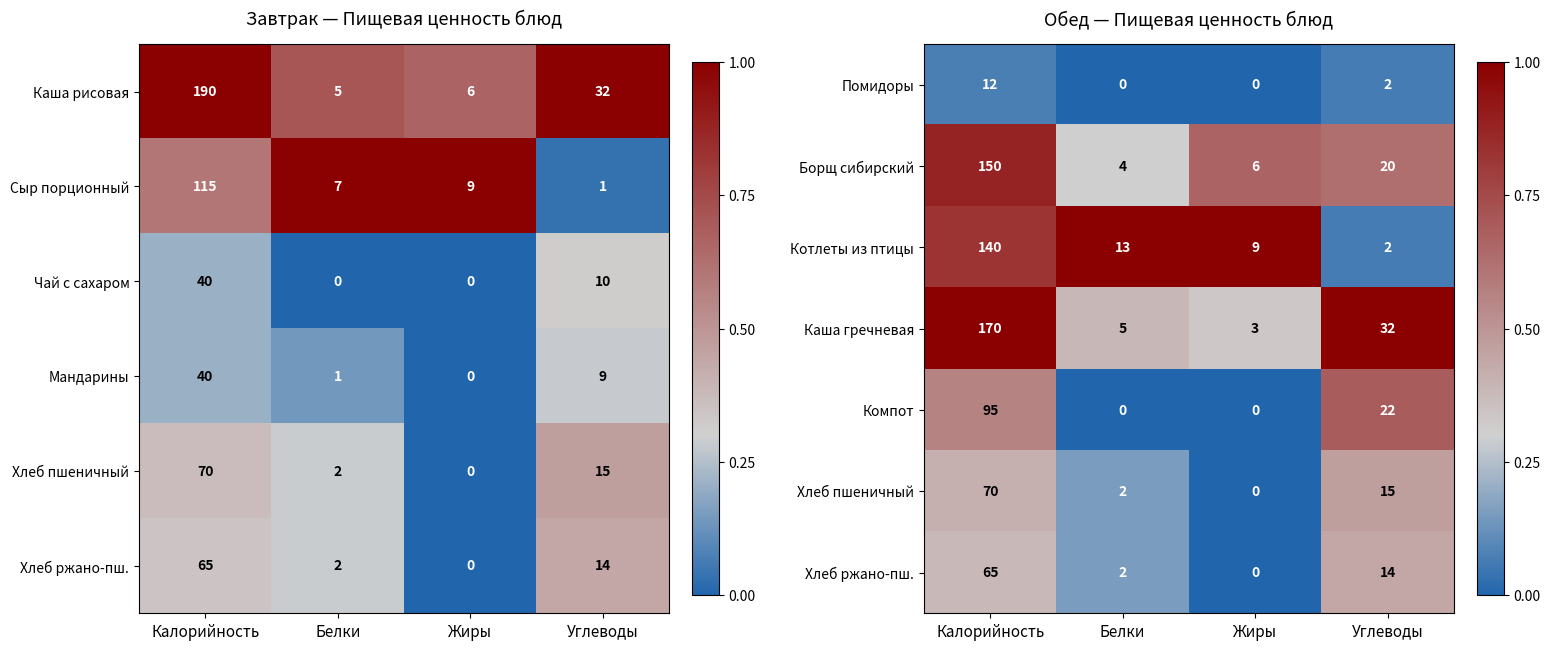

What is the difference between the maximum and minimum values in the Борщ сибирский series?

146